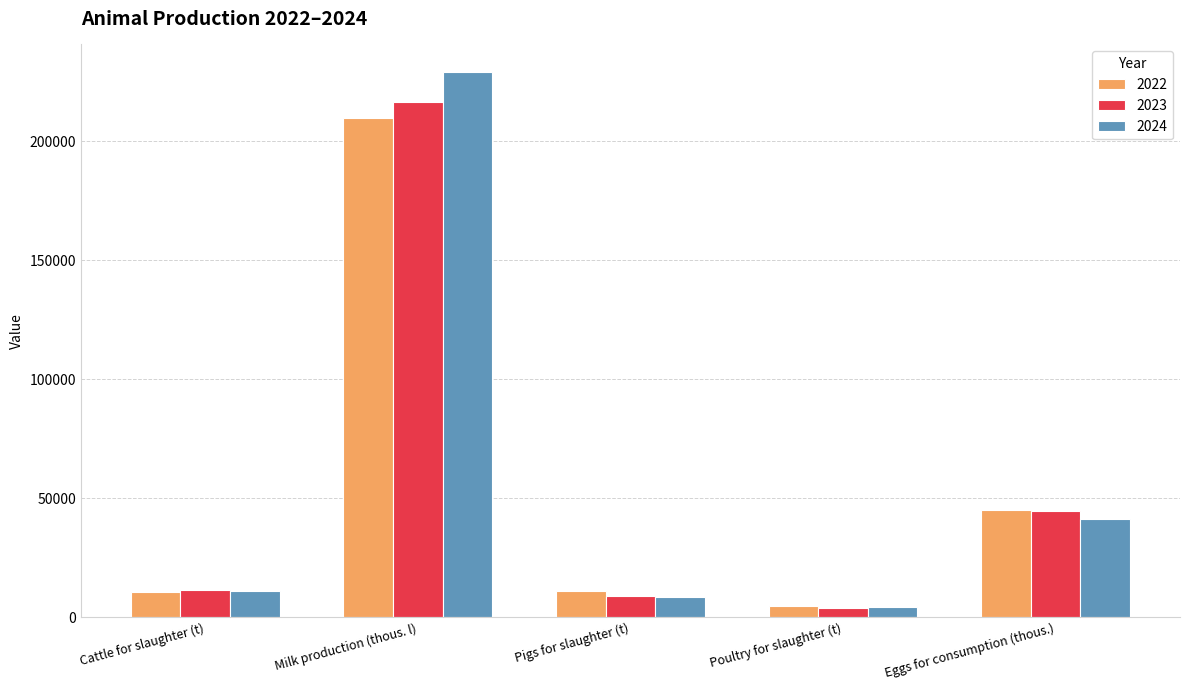

What is the spread (max minus min) of values at Pigs for slaughter (t)?

2536.2